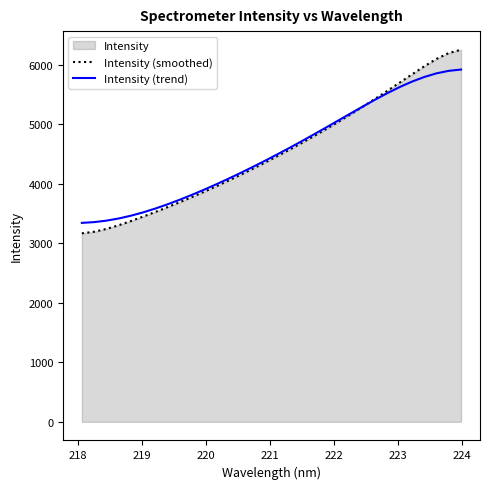

Which series has the widest spread of values?

Intensity (smoothed)